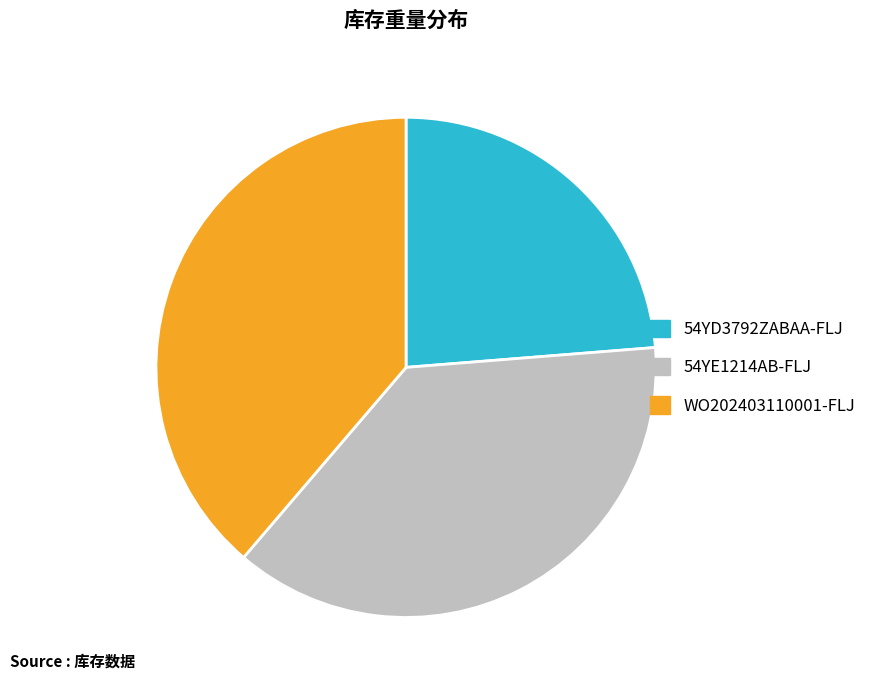

Which slice is the smallest?

54YD3792ZABAA-FLJ